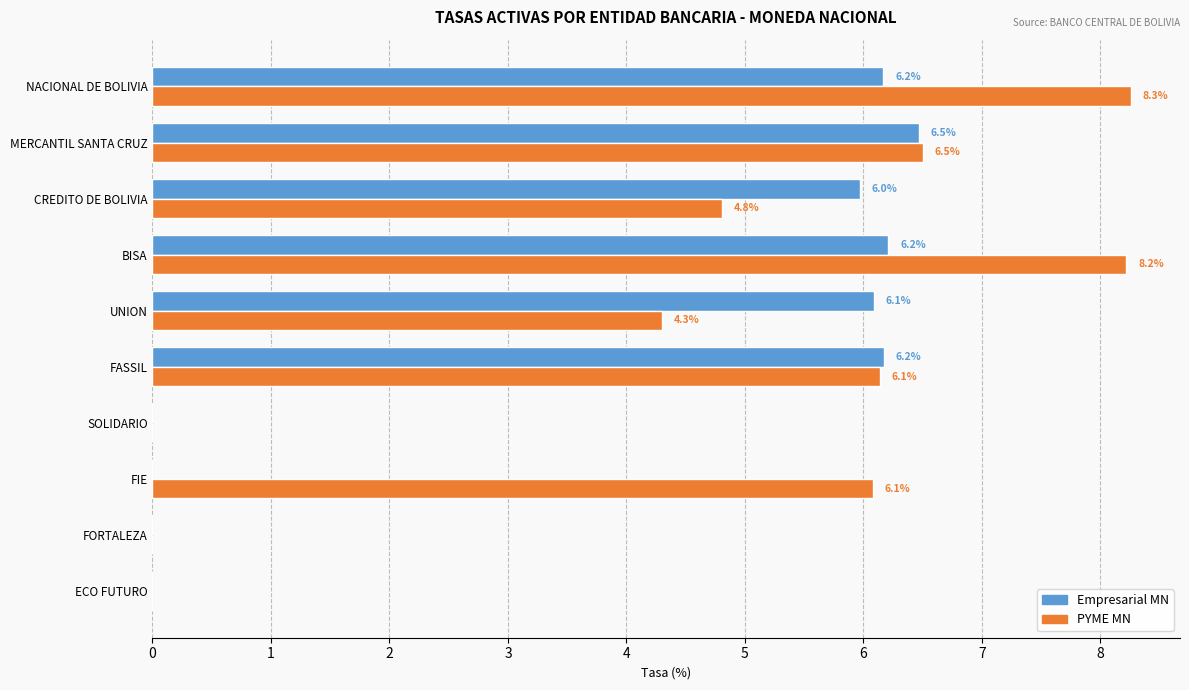

What is the highest value of the Empresarial MN series?

6.5